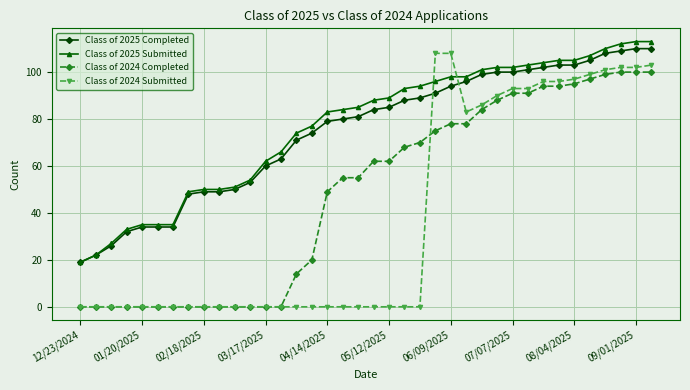

What is the lowest value of the Class of 2025 Completed series?

19